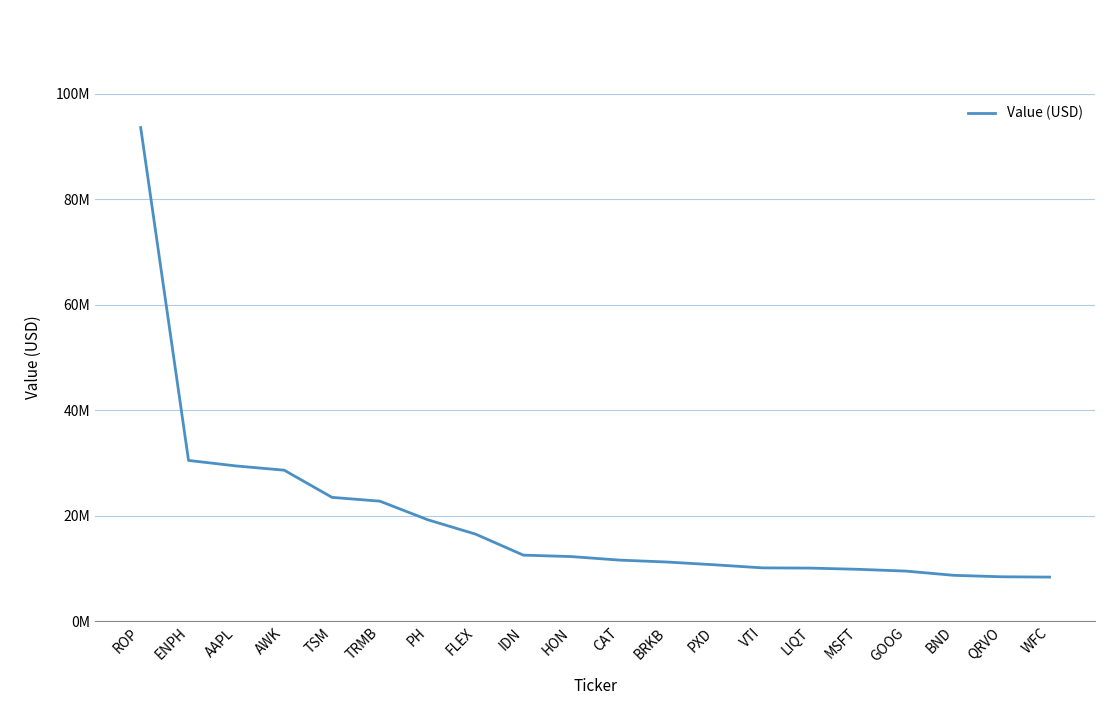

Is this an area chart (filled region under the line)?

No